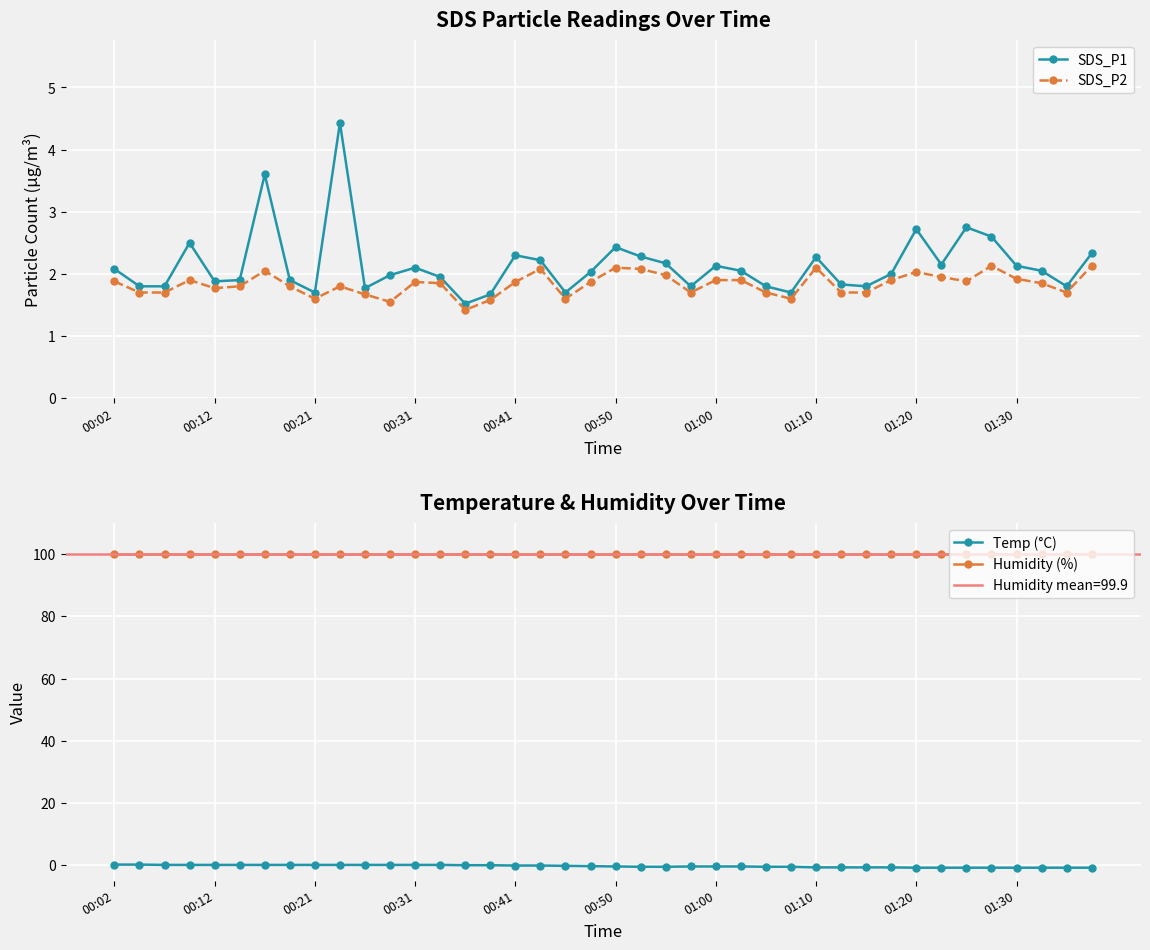

What is the difference between the maximum and minimum values in the SDS_P1 series?

2.9